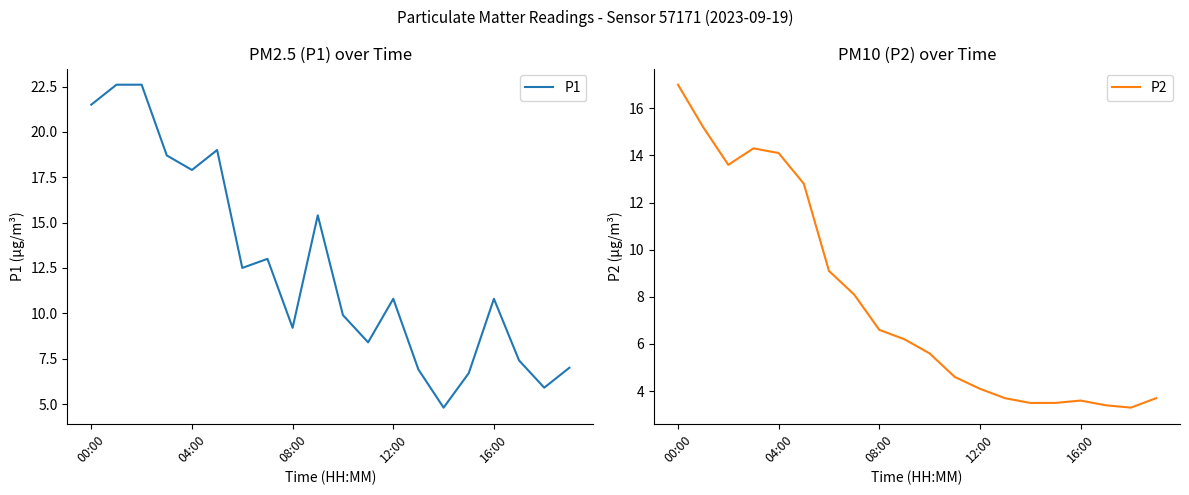

What are all the series names shown in the legend?

P1, P2